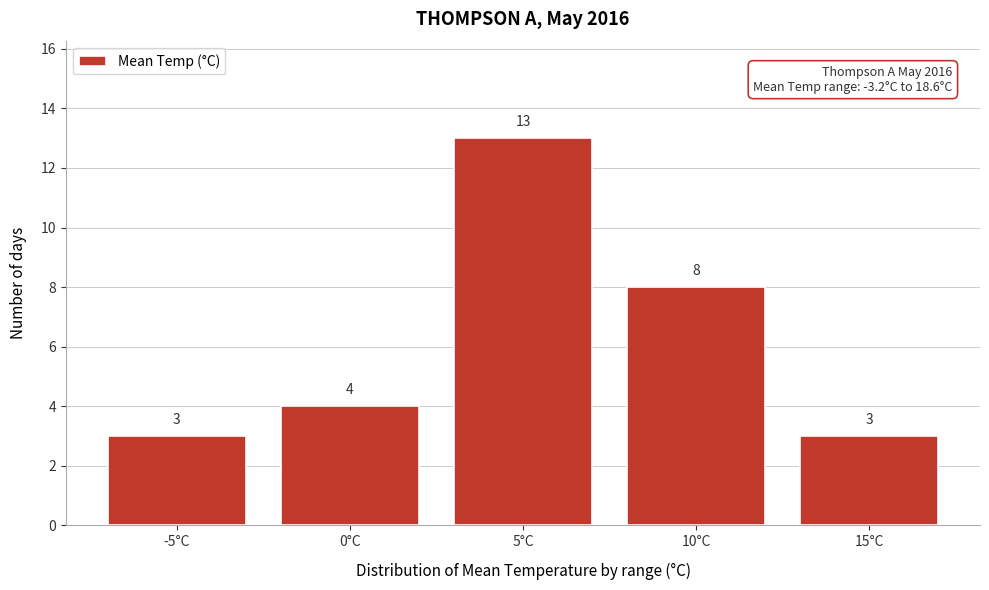

Reading left to right, what are all the values shown in this chart?

-5°C=3	0°C=4	5°C=13	10°C=8	15°C=3